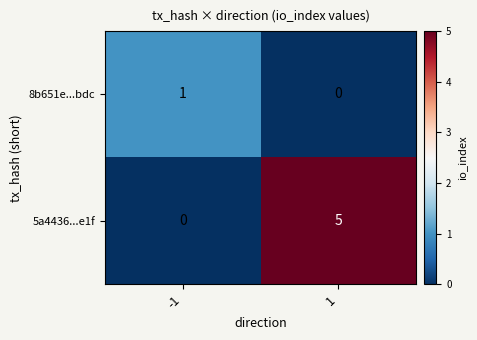

Reading right to left, list all the values displayed in this chart.

8b651e...bdc: 0	1
5a4436...e1f: 5	0